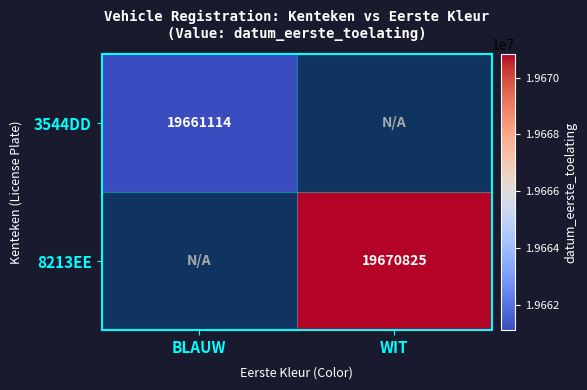

True or false: 3544DD has a value of 33412735.2 at BLAUW.

False